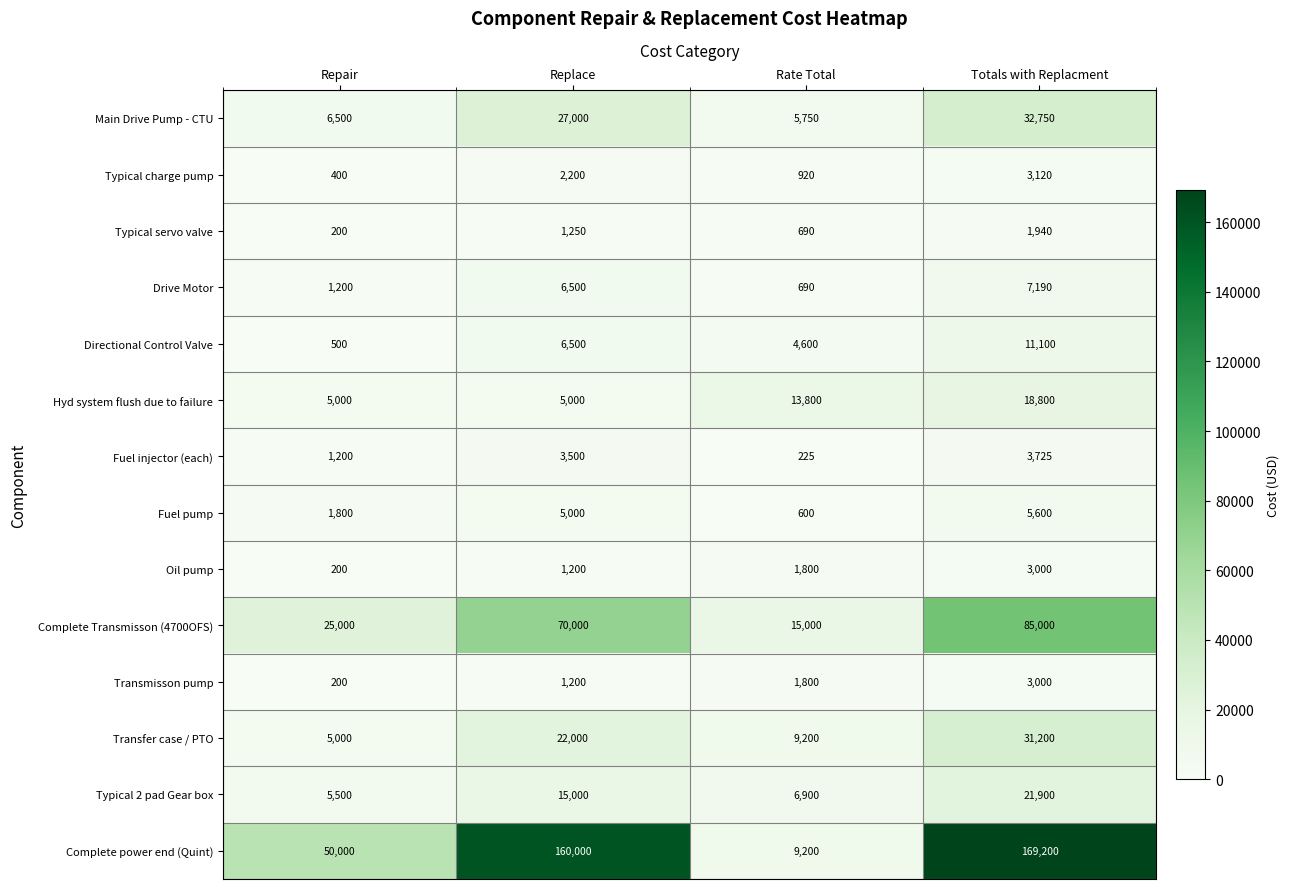

Is it true that Directional Control Valve equals 4600 at Rate Total?

True